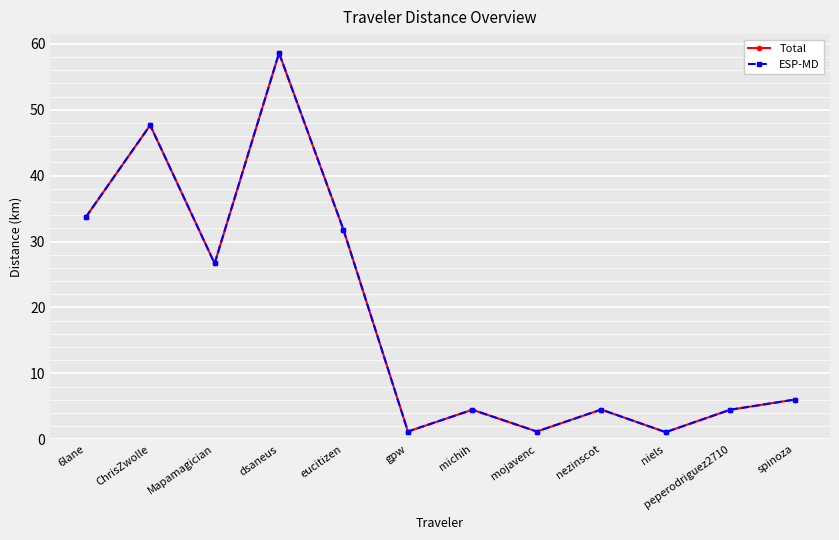

Which category has the lowest value in the ESP-MD series?

niels